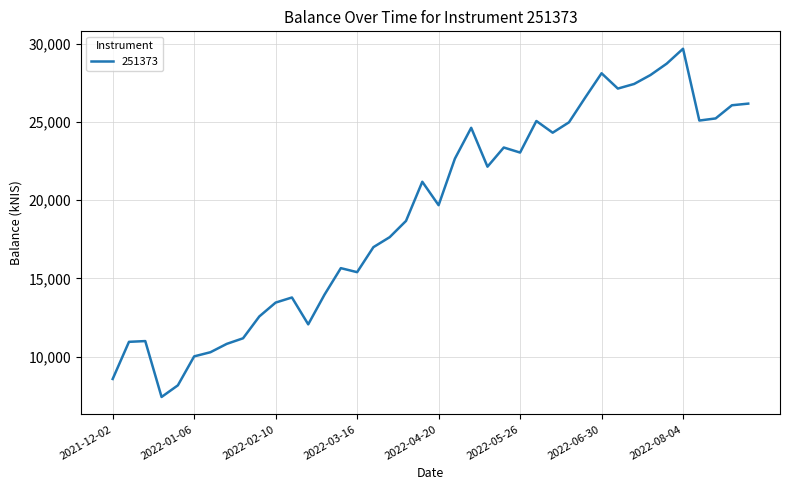

What is the difference between the maximum and minimum values?

22249.8